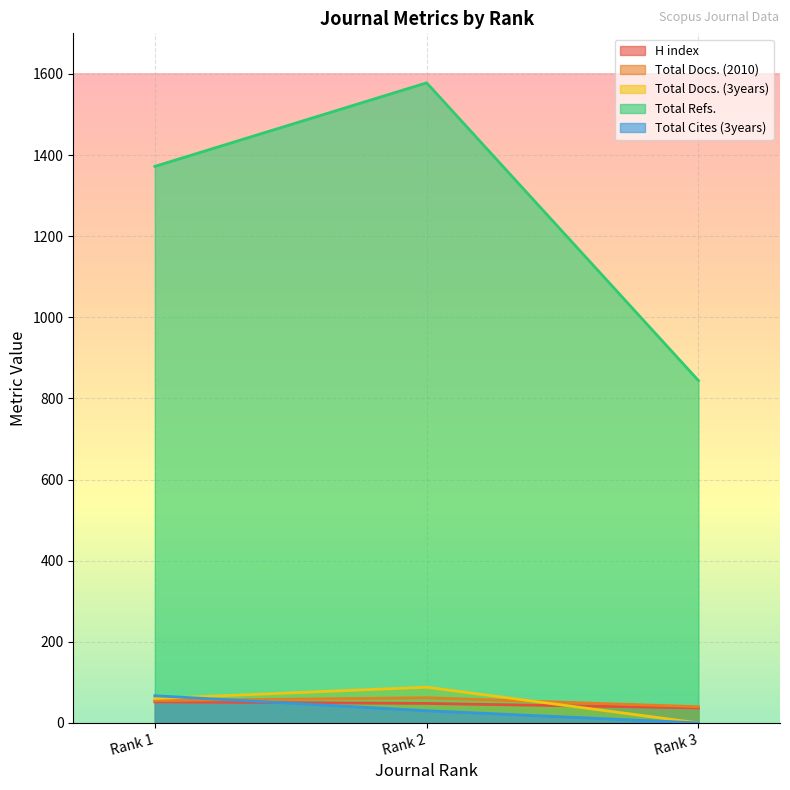

Reading left to right, transcribe all the data shown in this chart.

H index: 52	48	37
Total Docs. (2010): 55	62	40
Total Docs. (3years): 60	88	0
Total Refs.: 1372	1578	844
Total Cites (3years): 67	30	0